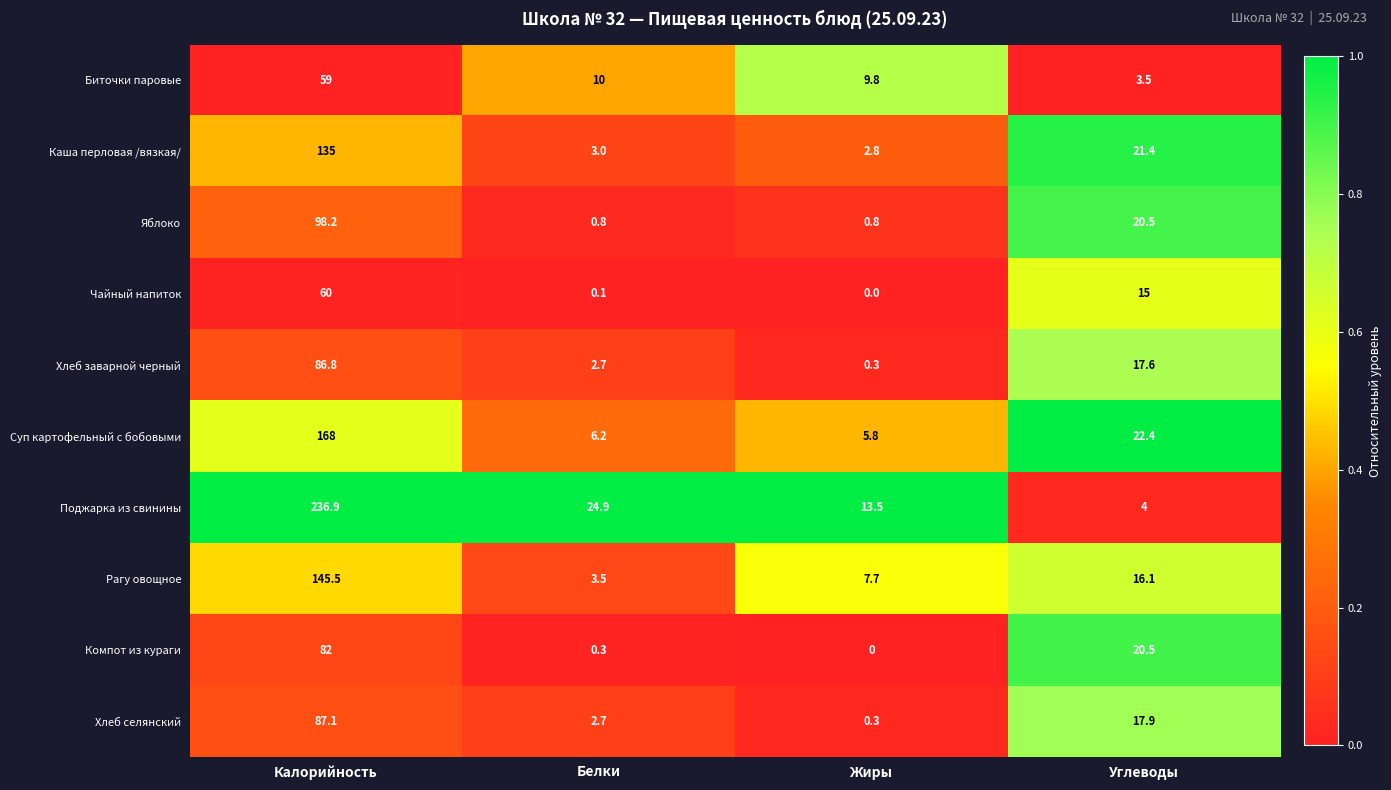

What is the difference between the maximum and minimum values in the Хлеб селянский series?

86.8